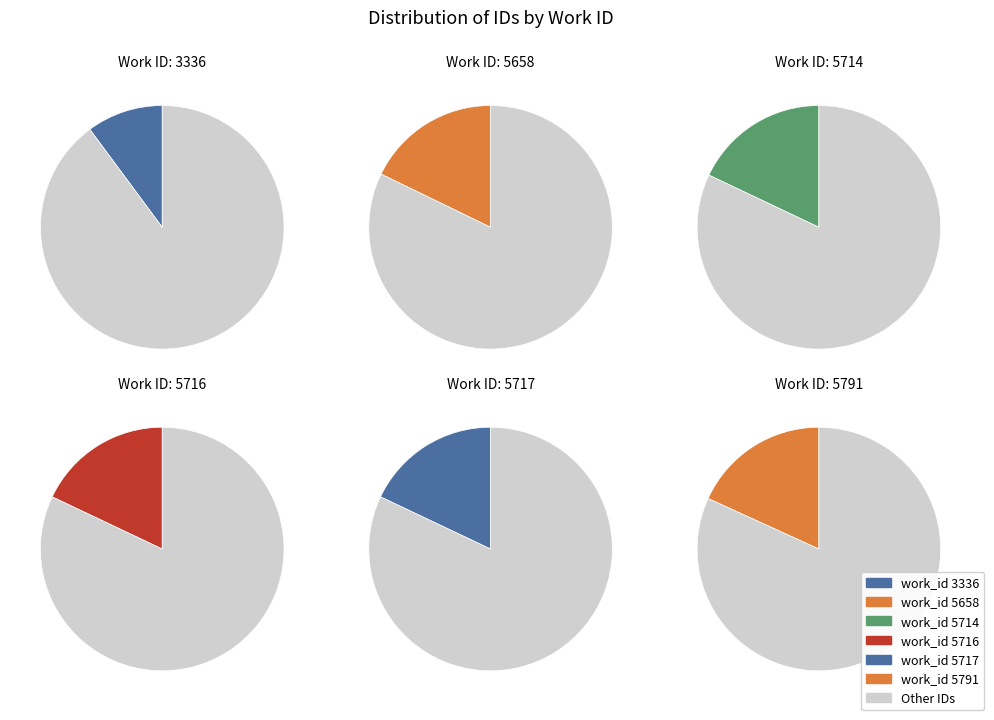

What percentage do 5791 and 5717 together represent?

36.2%